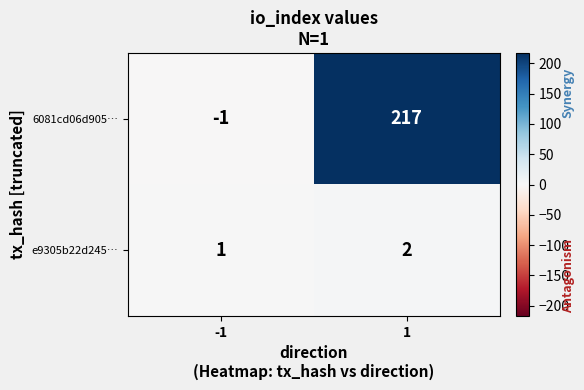

What is the total value across all series at 1?

219